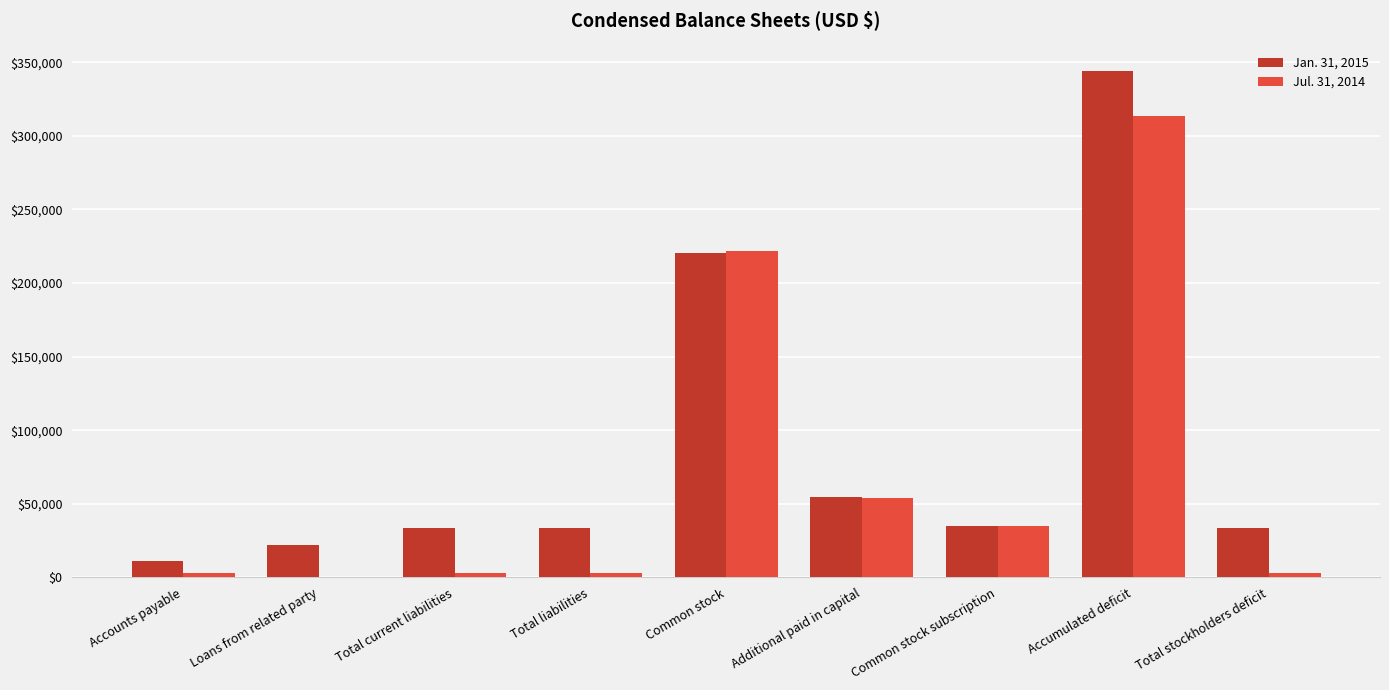

Which series has the largest total across all categories?

Jan. 31, 2015